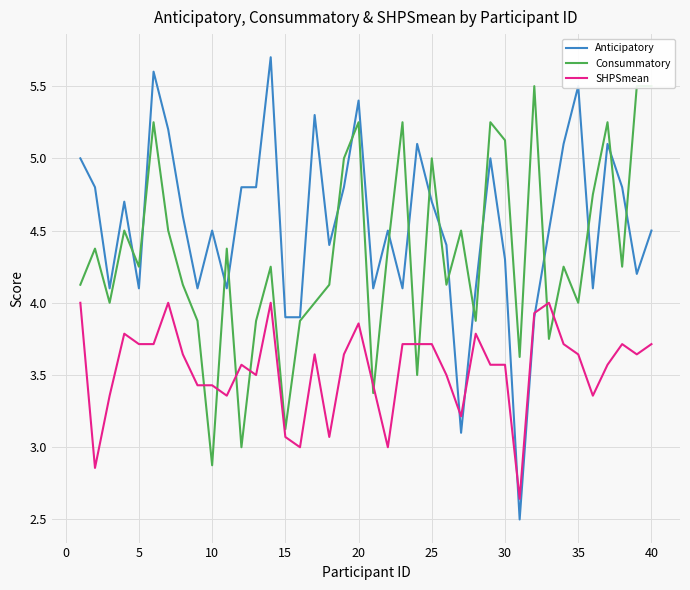

What is the lowest value of the Anticipatory series?

2.5